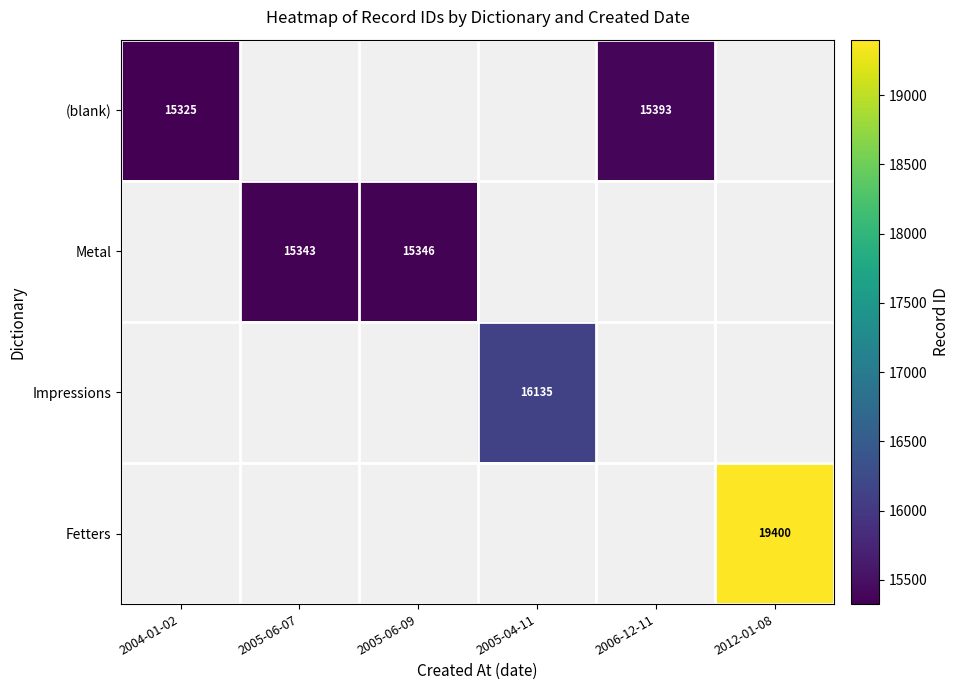

True or false: Fetters has a value of 4264 at 2012-01-08.

False